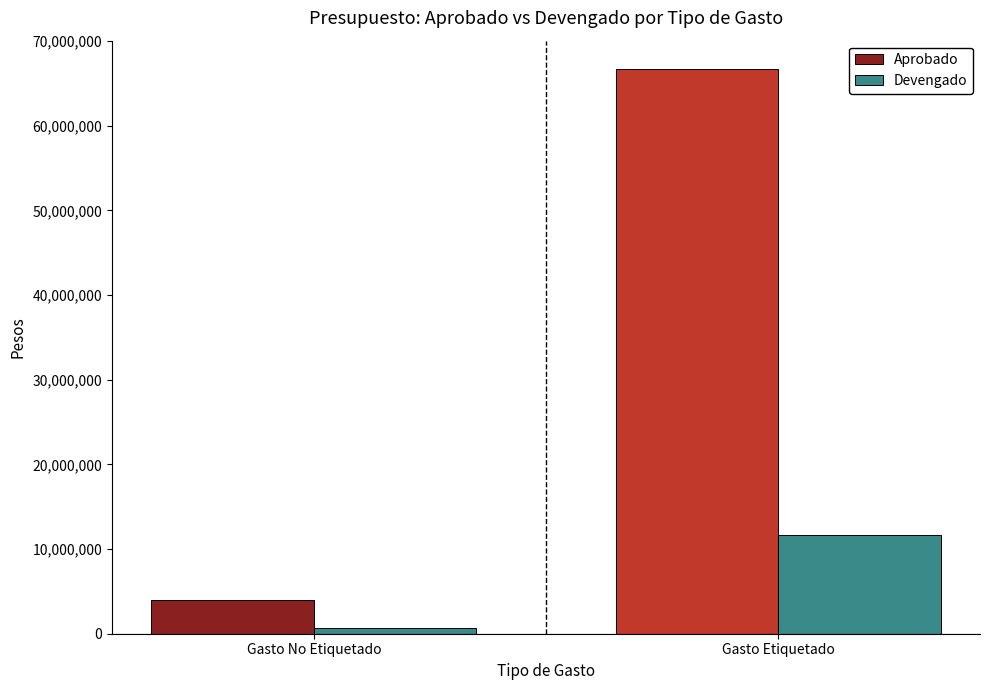

What is the maximum value shown in the chart?

66722597.0